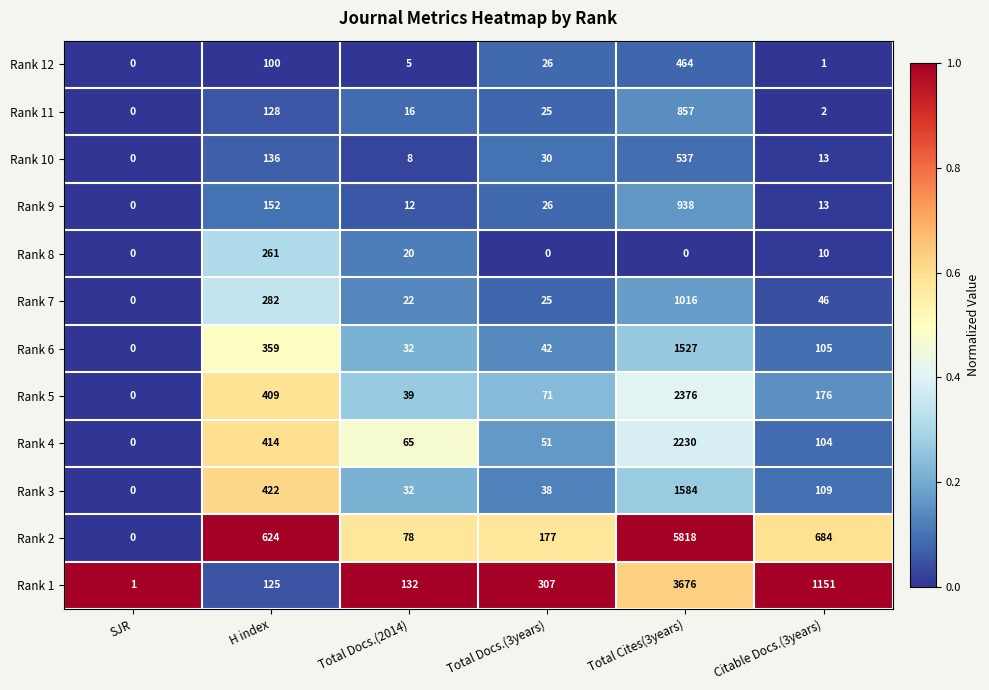

The Rank 7 series shows -471 at SJR. True or false?

False